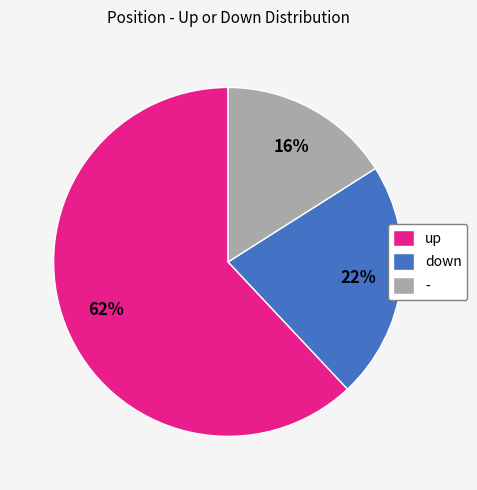

How many segments does this pie chart have?

3